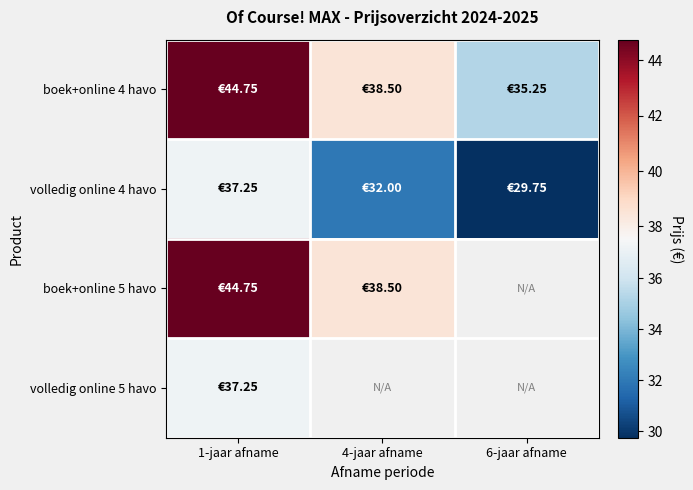

At which category is the sum across all series the highest?

1-jaar afname